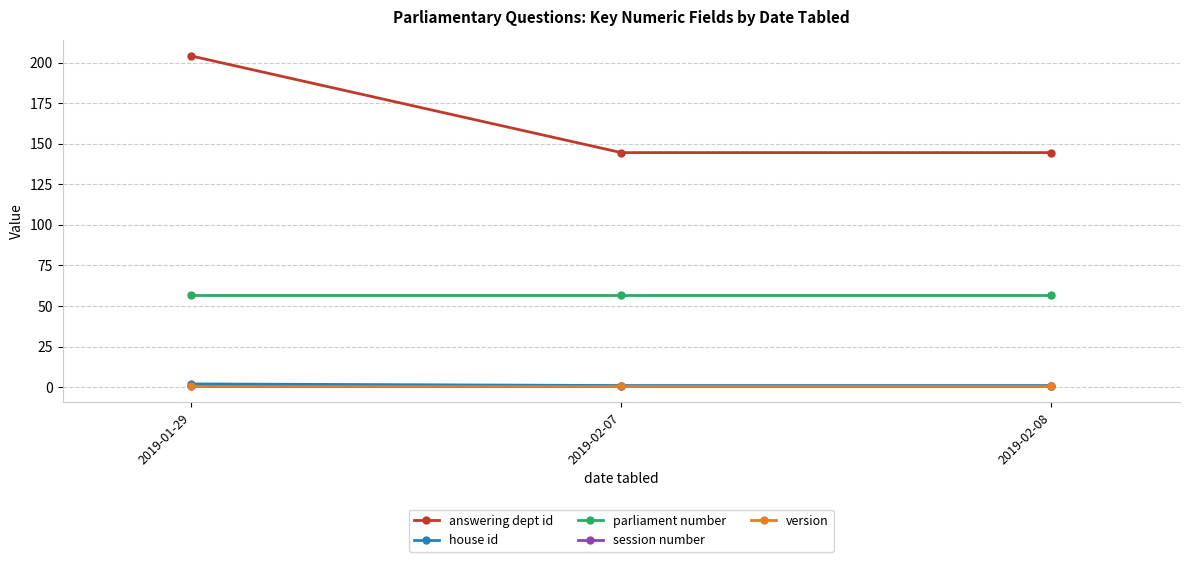

Does the chart have visible grid lines?

Yes